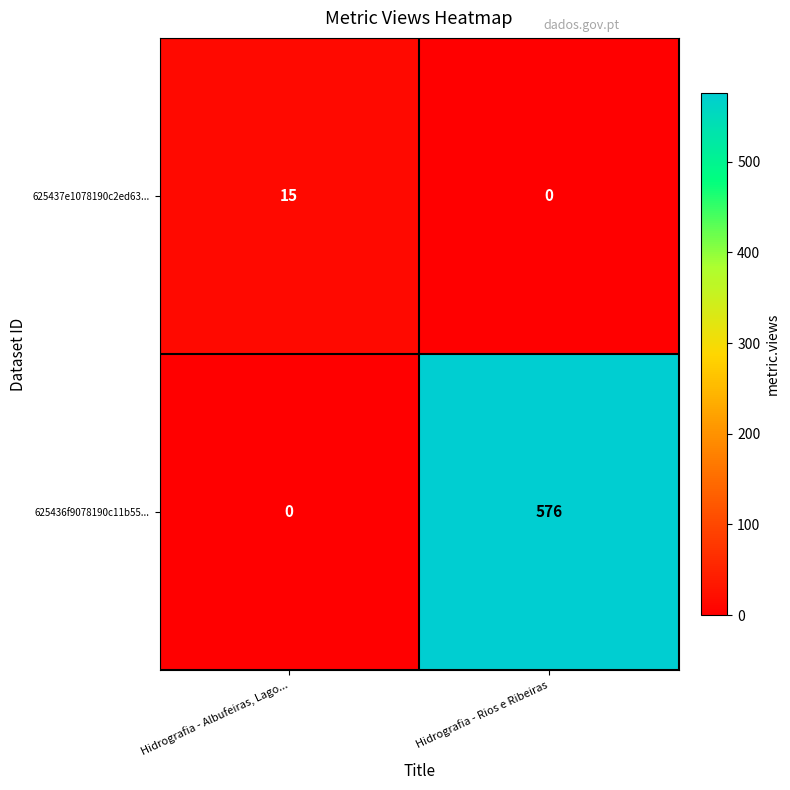

What is the total value across all series at Hidrografia - Rios e Ribeiras?

576